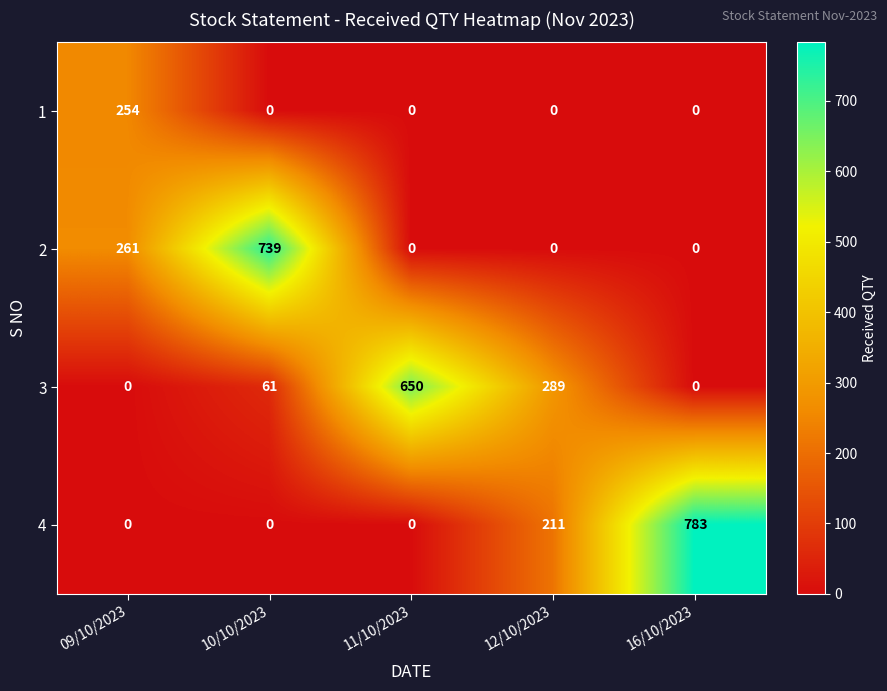

List the series in order of their peak value, lowest first.

1, 3, 2, 4